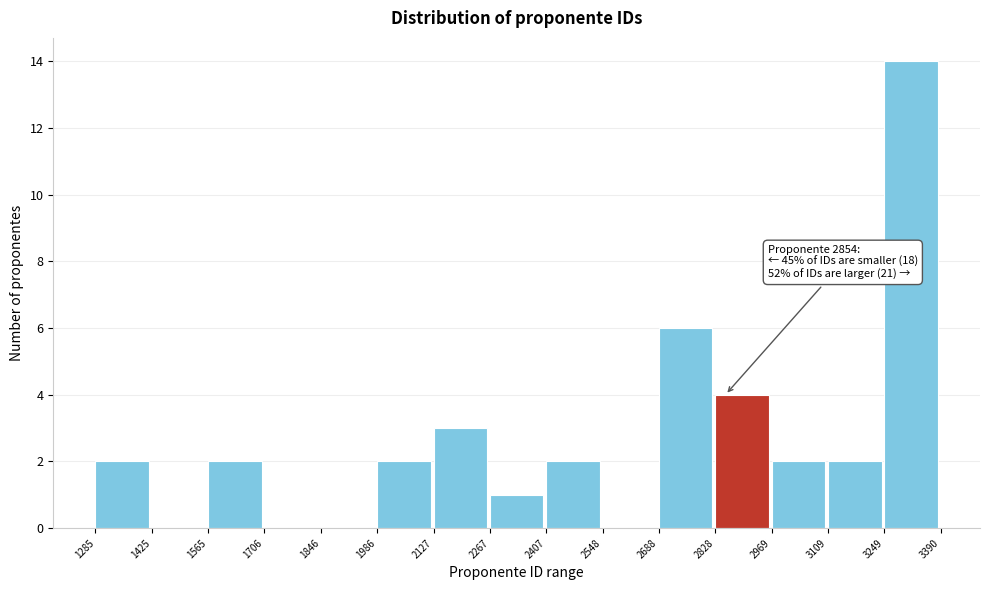

Which range on the x-axis has the tallest bar?

3249 to 3390